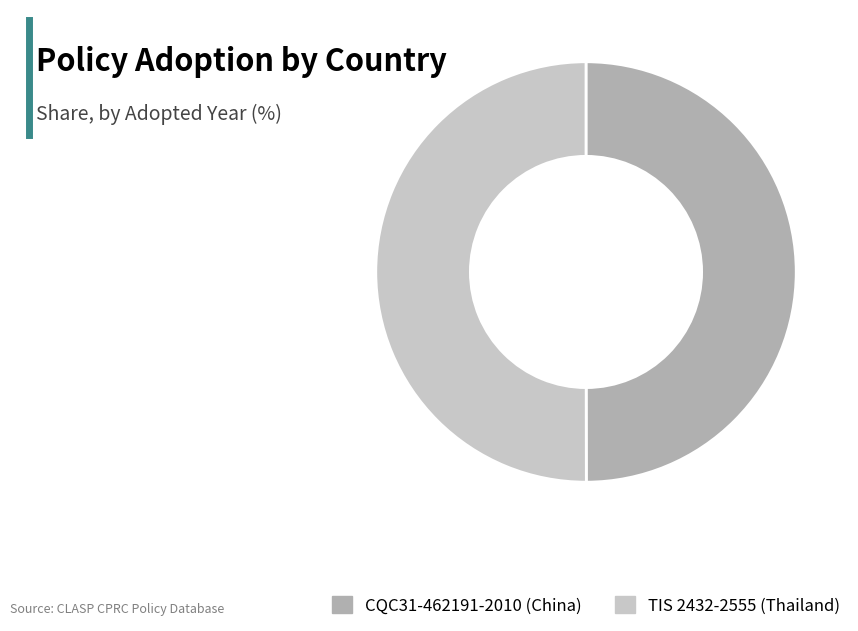

The TIS 2432-2555 (Thailand) slice represents 50% of the pie. True or false?

True